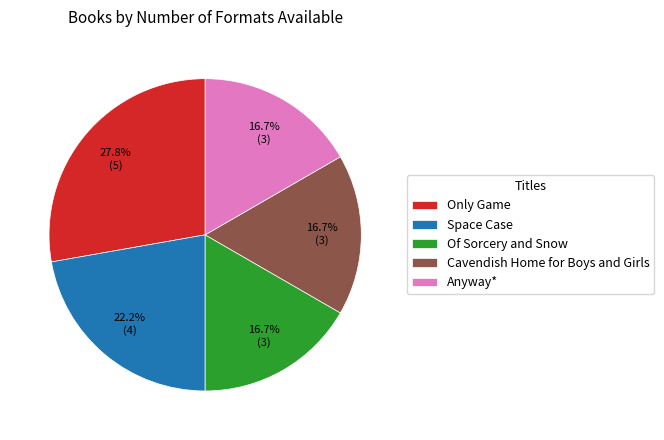

The Only Game slice represents 28% of the pie. True or false?

True